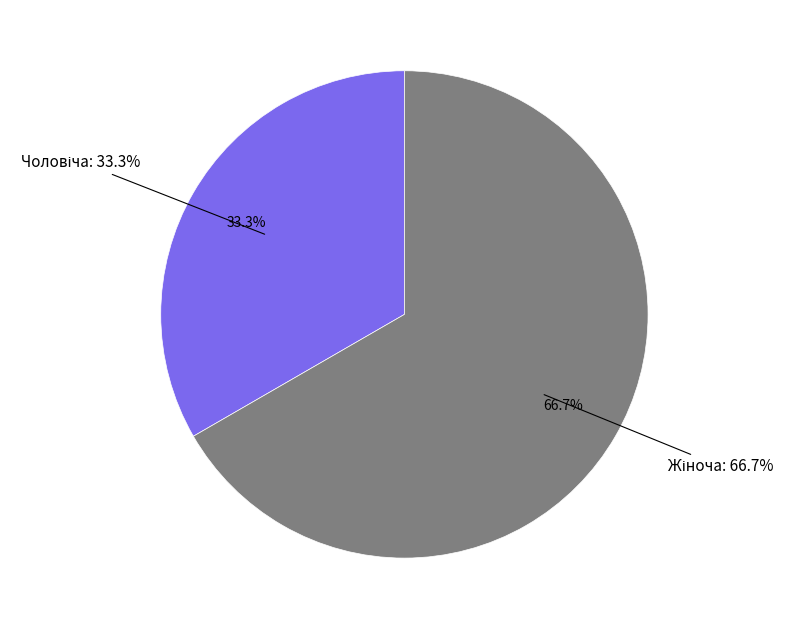

How many segments does this pie chart have?

2